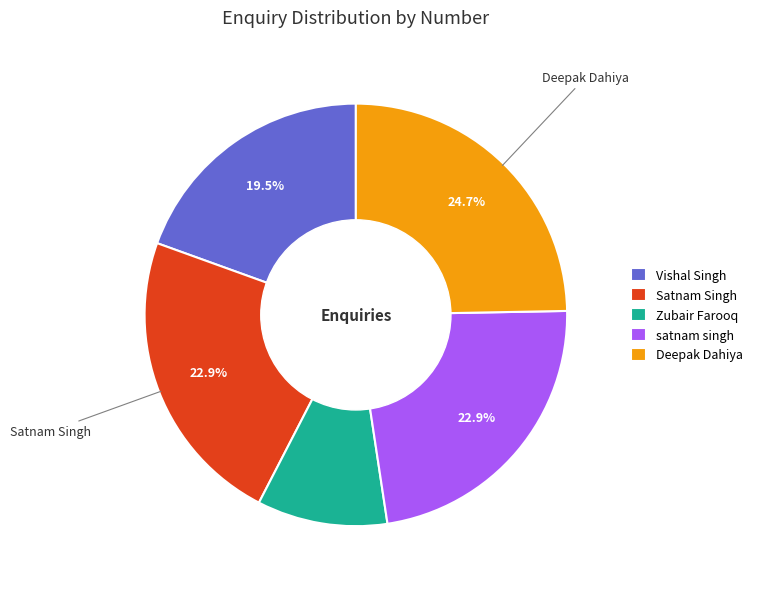

Approximately how many times larger is the value at Deepak Dahiya compared to Satnam Singh?

1.1